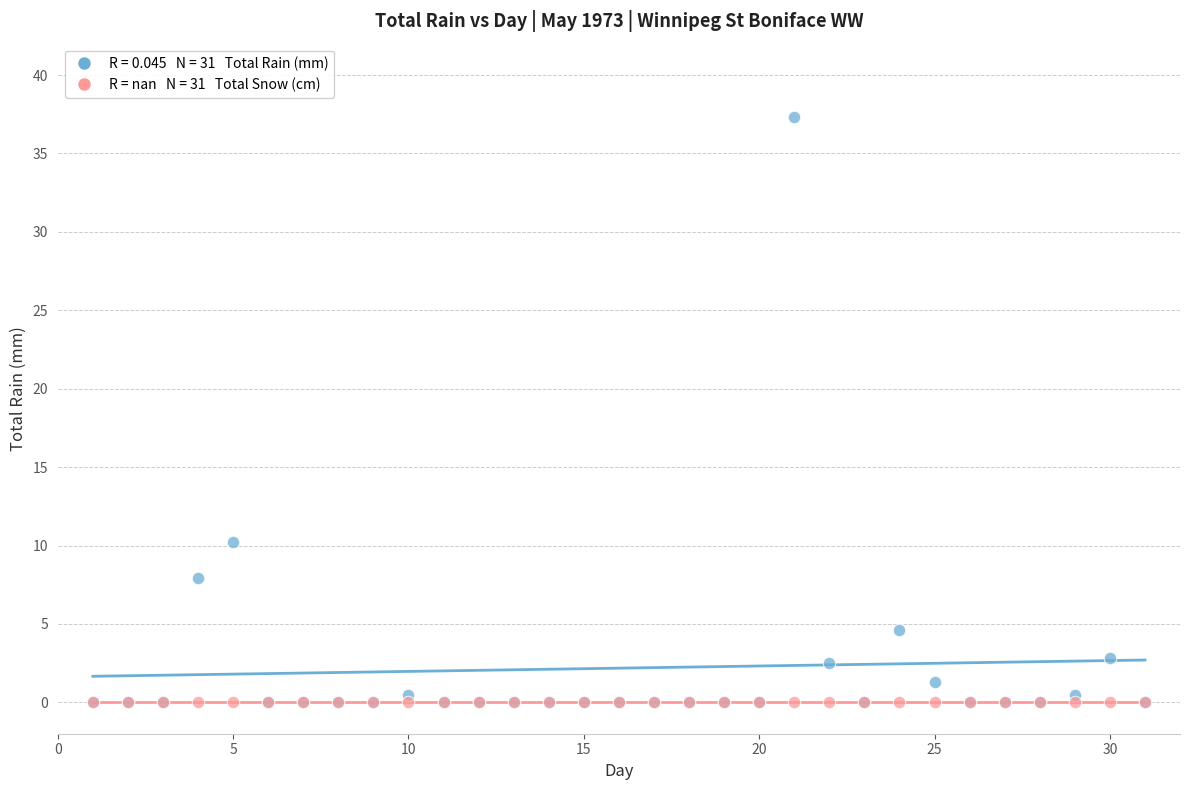

Across all series, what Y value is closest to 18?

10.2